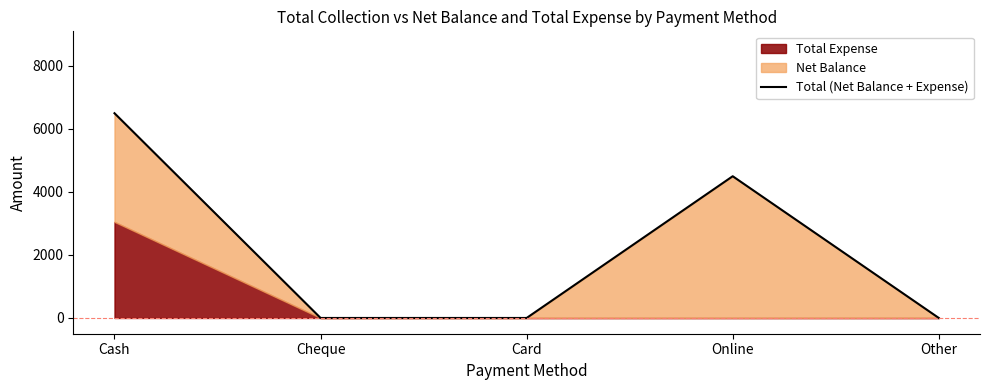

What is the difference between the maximum and minimum values?

6500